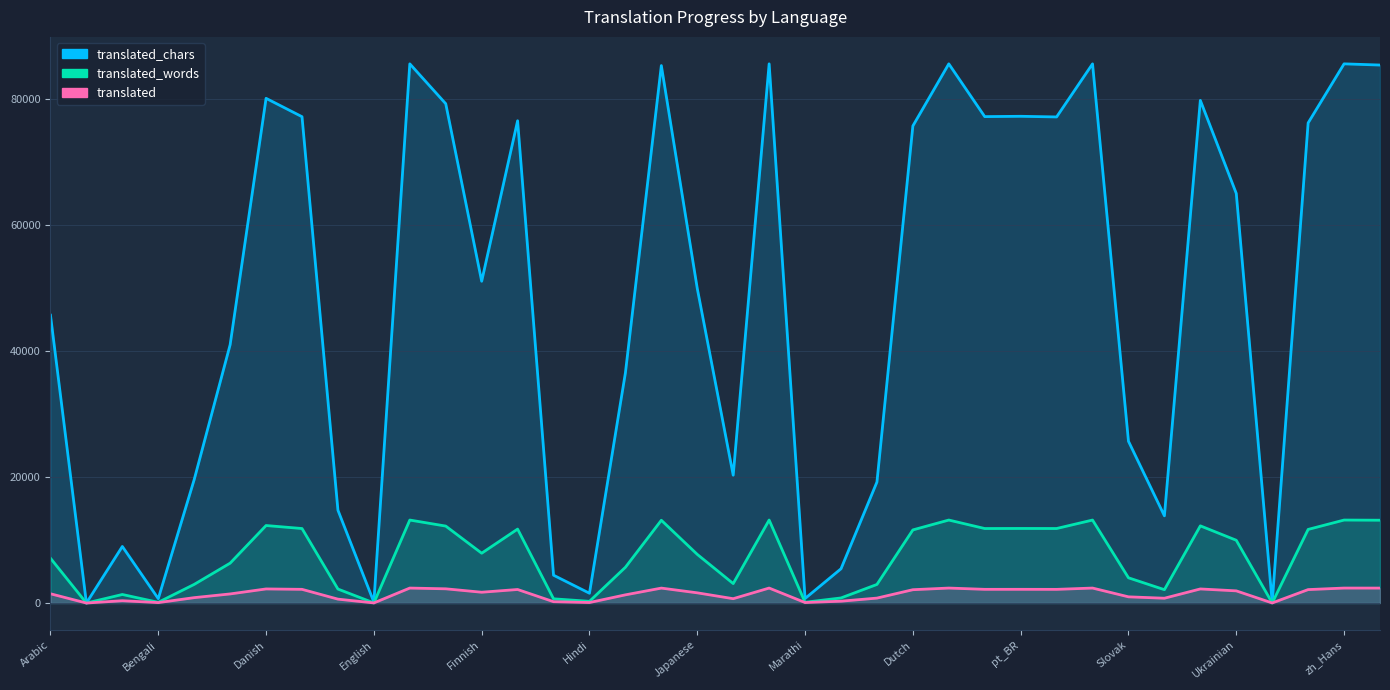

What is the difference between the maximum and minimum values in the translated_words series?

13164